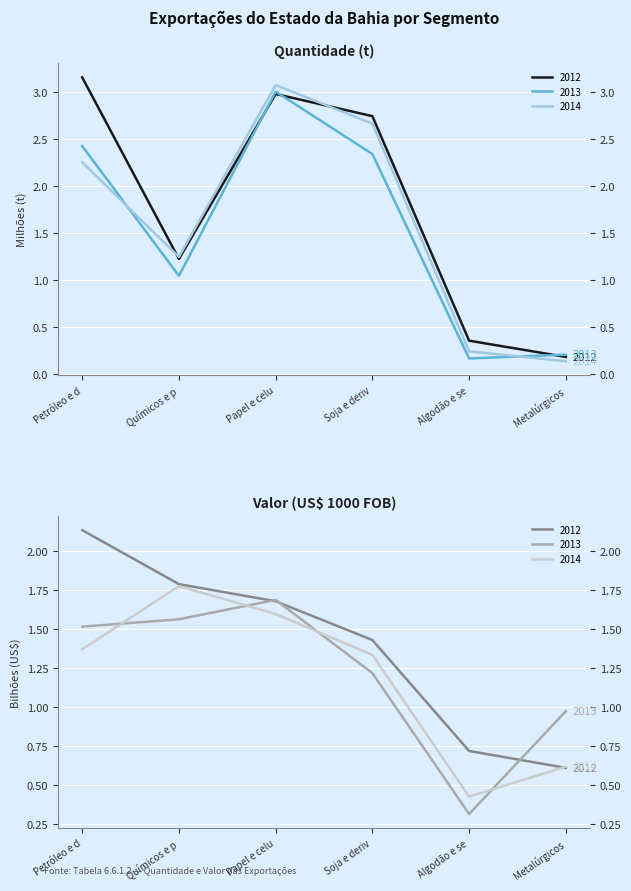

At which category does the chart reach its minimum across all series?

Metalúrgicos